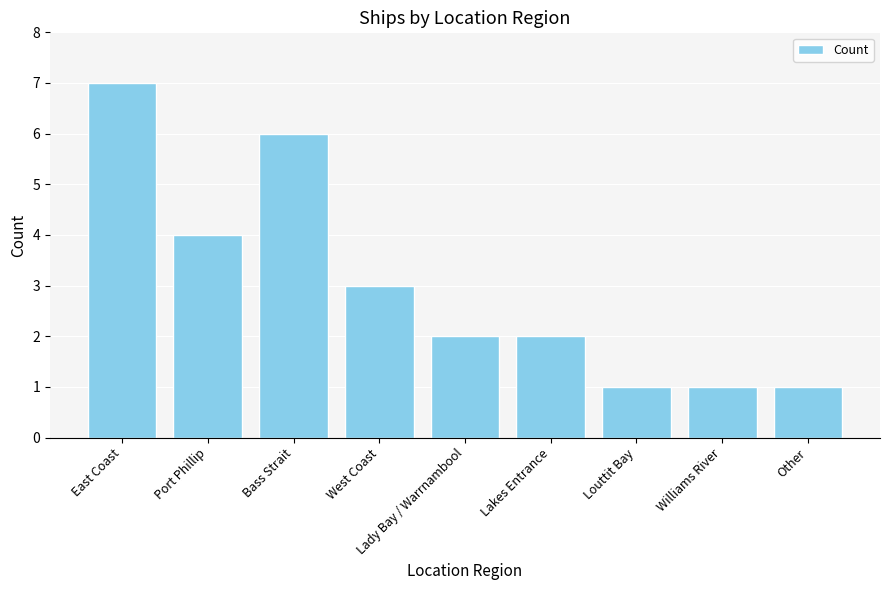

Which has a higher value, Port Phillip or Other?

Port Phillip